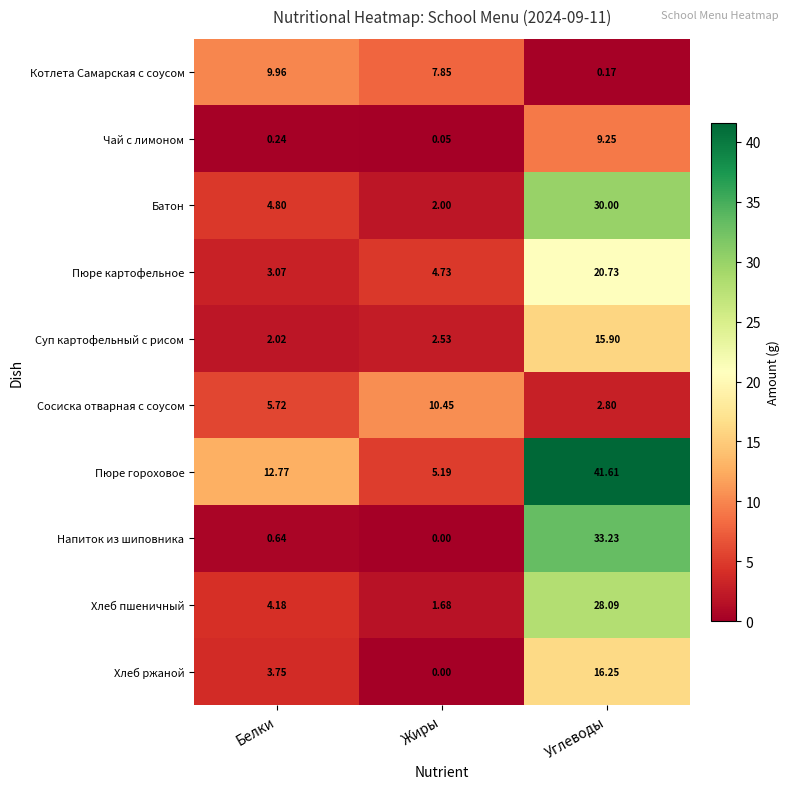

How many values in Хлеб ржаной are above zero?

2